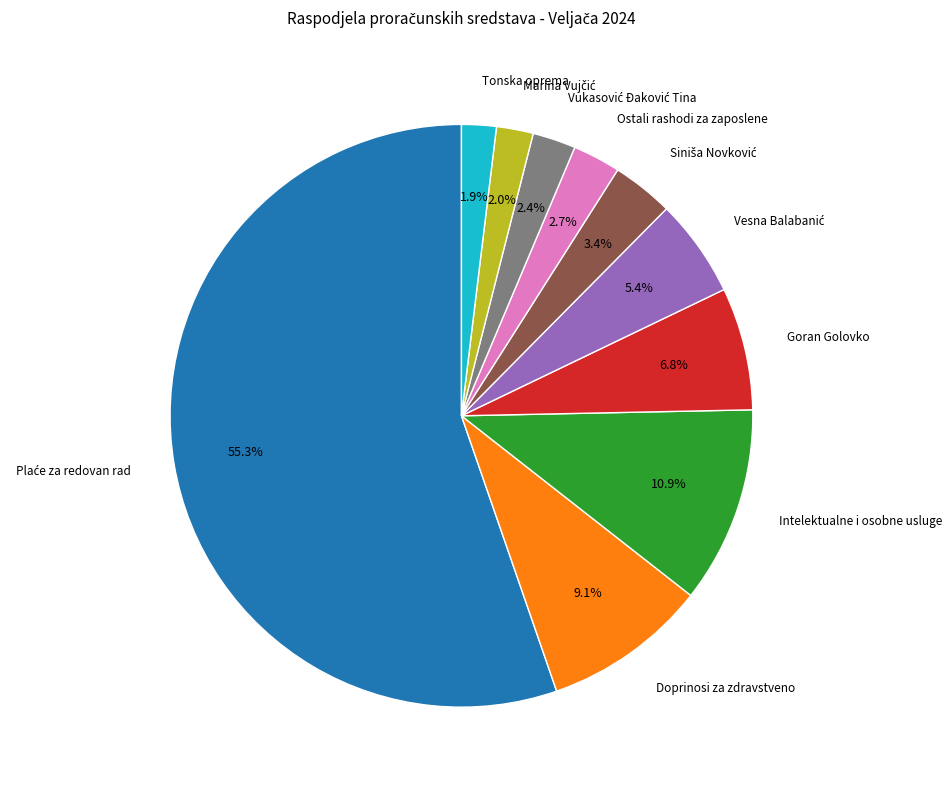

To the nearest percent, what is the difference between the largest and smallest slice percentages?

53%